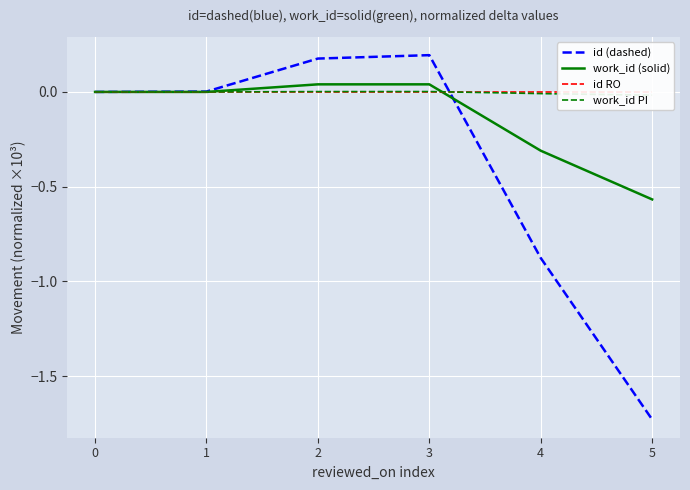

Reading left to right, extract all data points from this chart.

id (dashed): 0.0	0.0	0.2	0.2	-0.9	-1.7
work_id (solid): 0.0	0.0	0.0	0.0	-0.3	-0.6
id RO: 0.0	0.0	0.0	0.0	0.0	0.0
work_id PI: 0.0	0.0	0.0	0.0	-0.0	-0.0